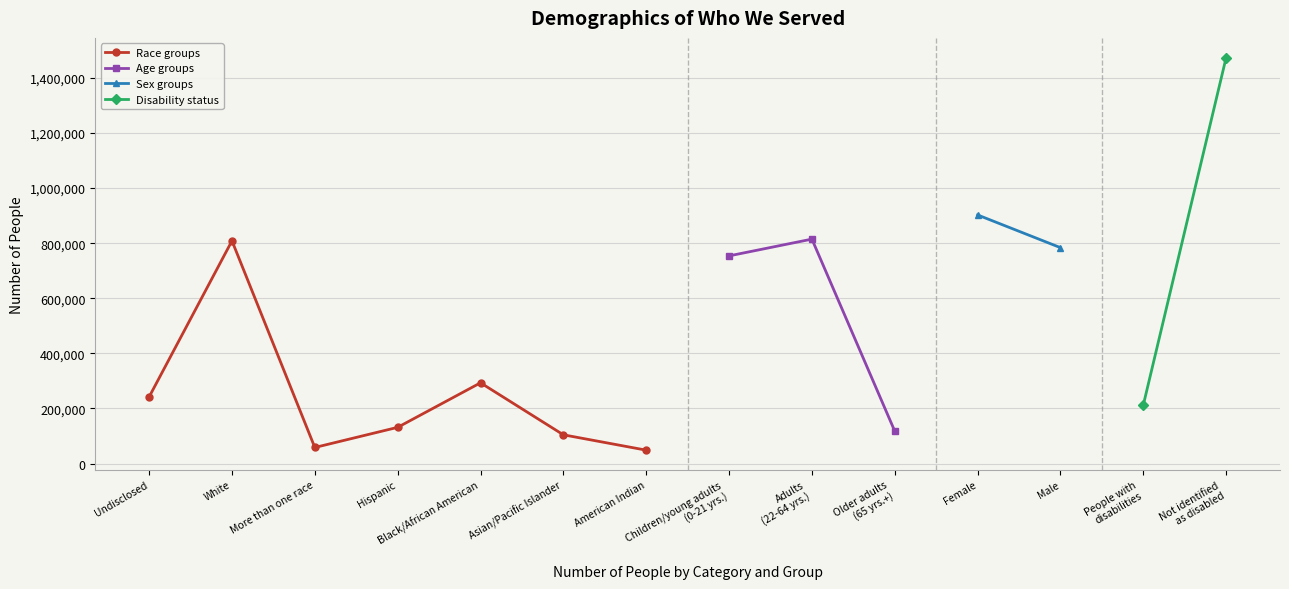

What is the maximum value for Race groups?

808491